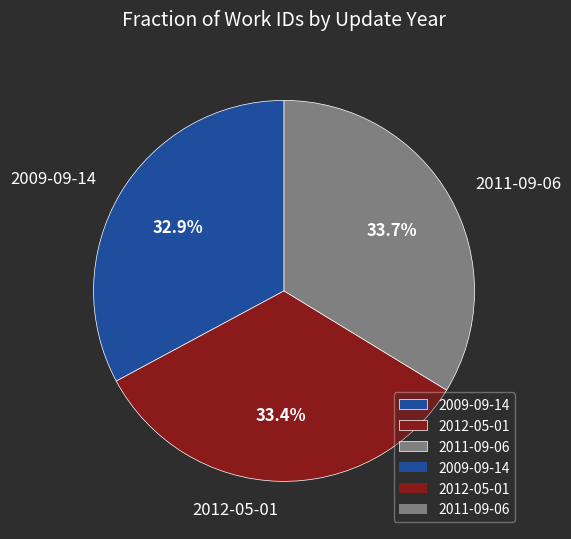

True or false: 2012-05-01 accounts for 47% of the total.

False